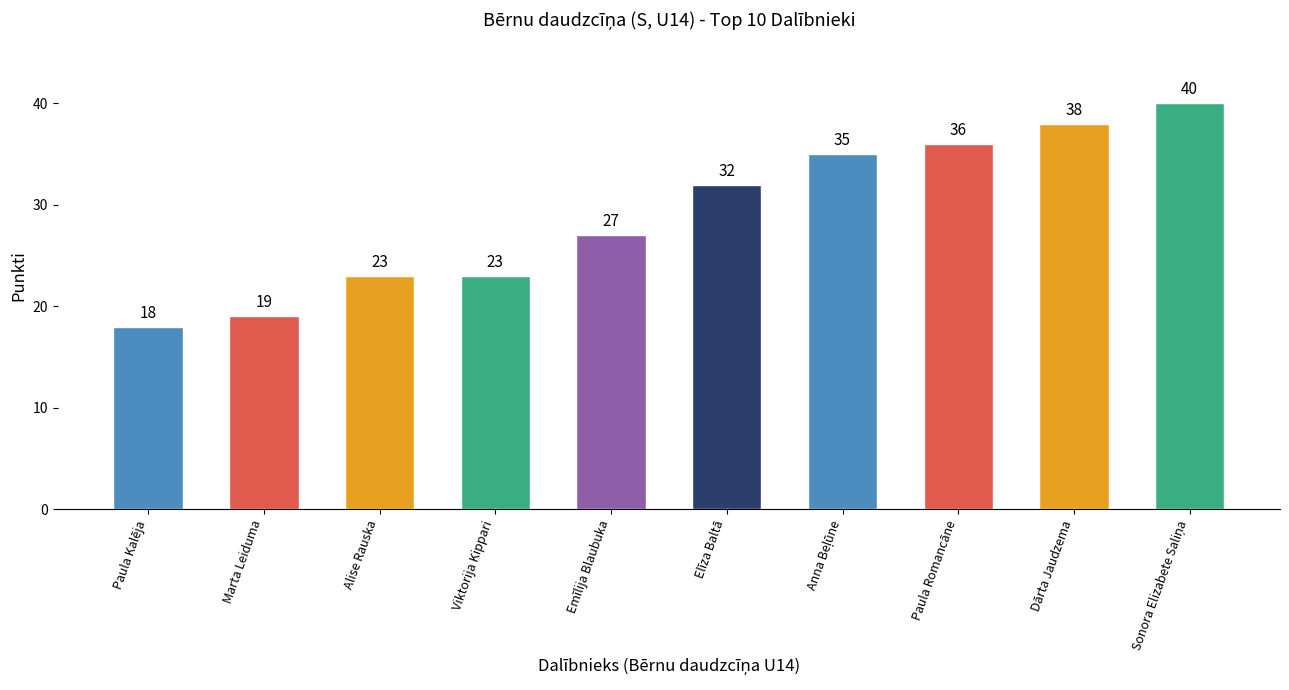

At which category does the chart reach its minimum across all series?

Paula Kalēja